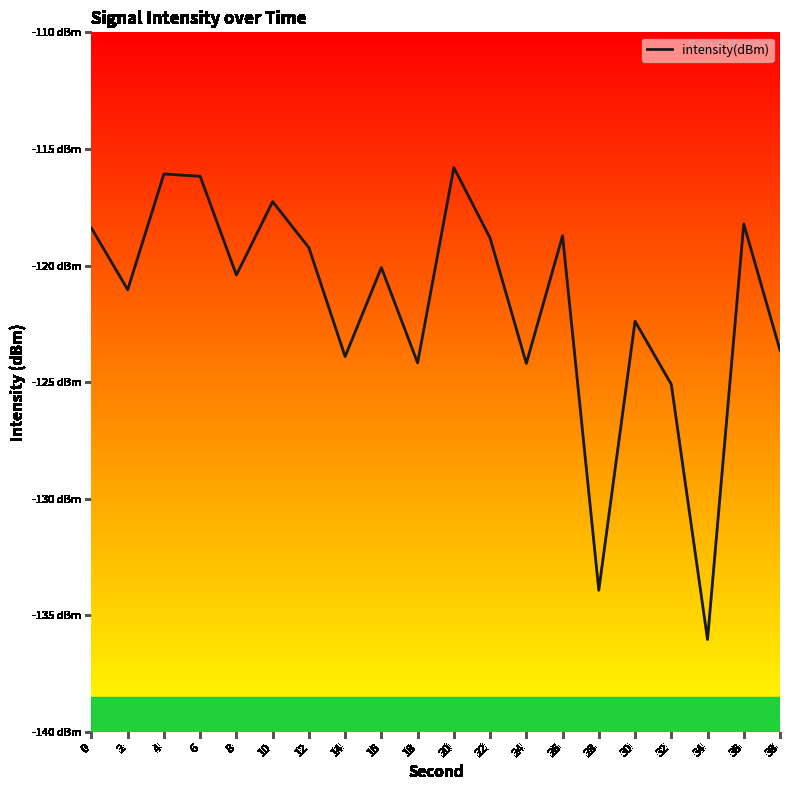

What is the minimum value shown in the chart?

-136.0